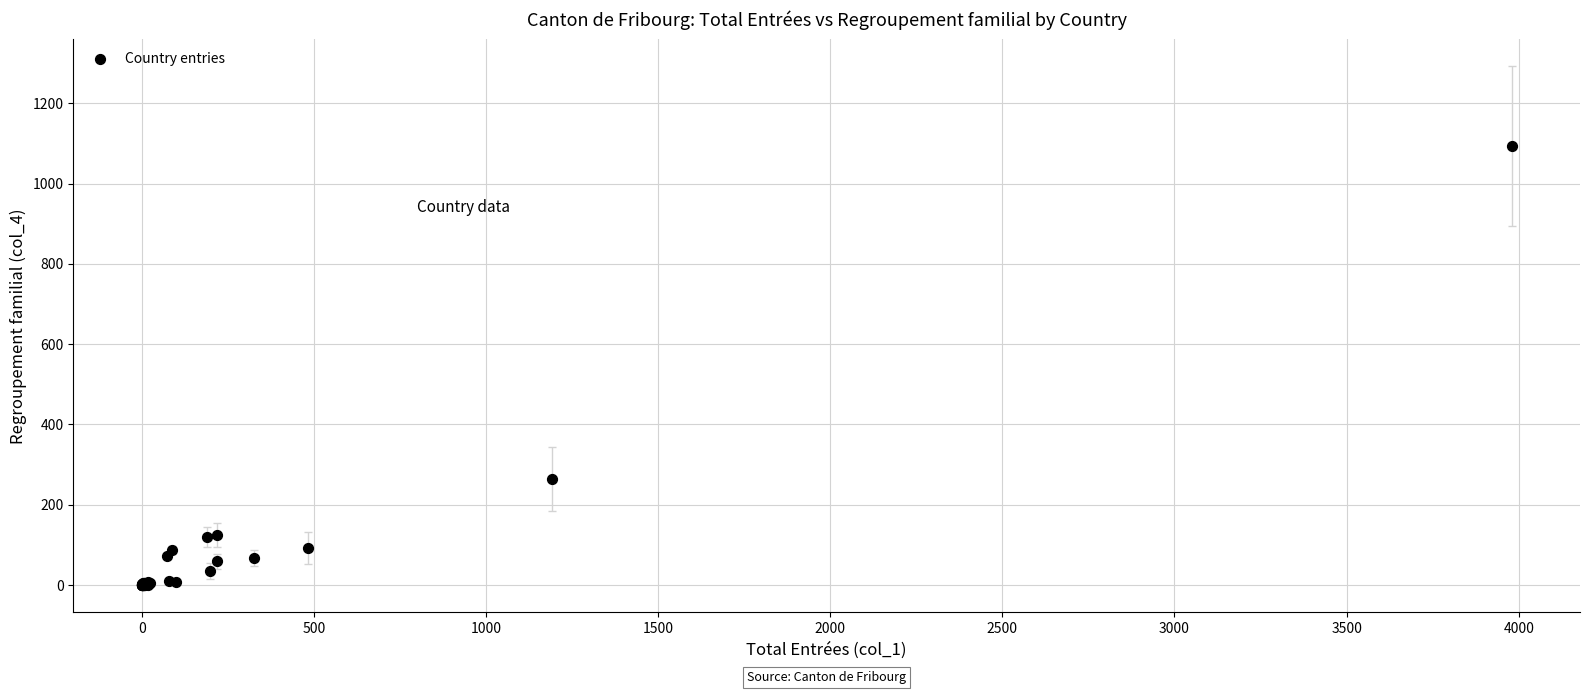

What Y value in the scatter plot is closest to 547?

264